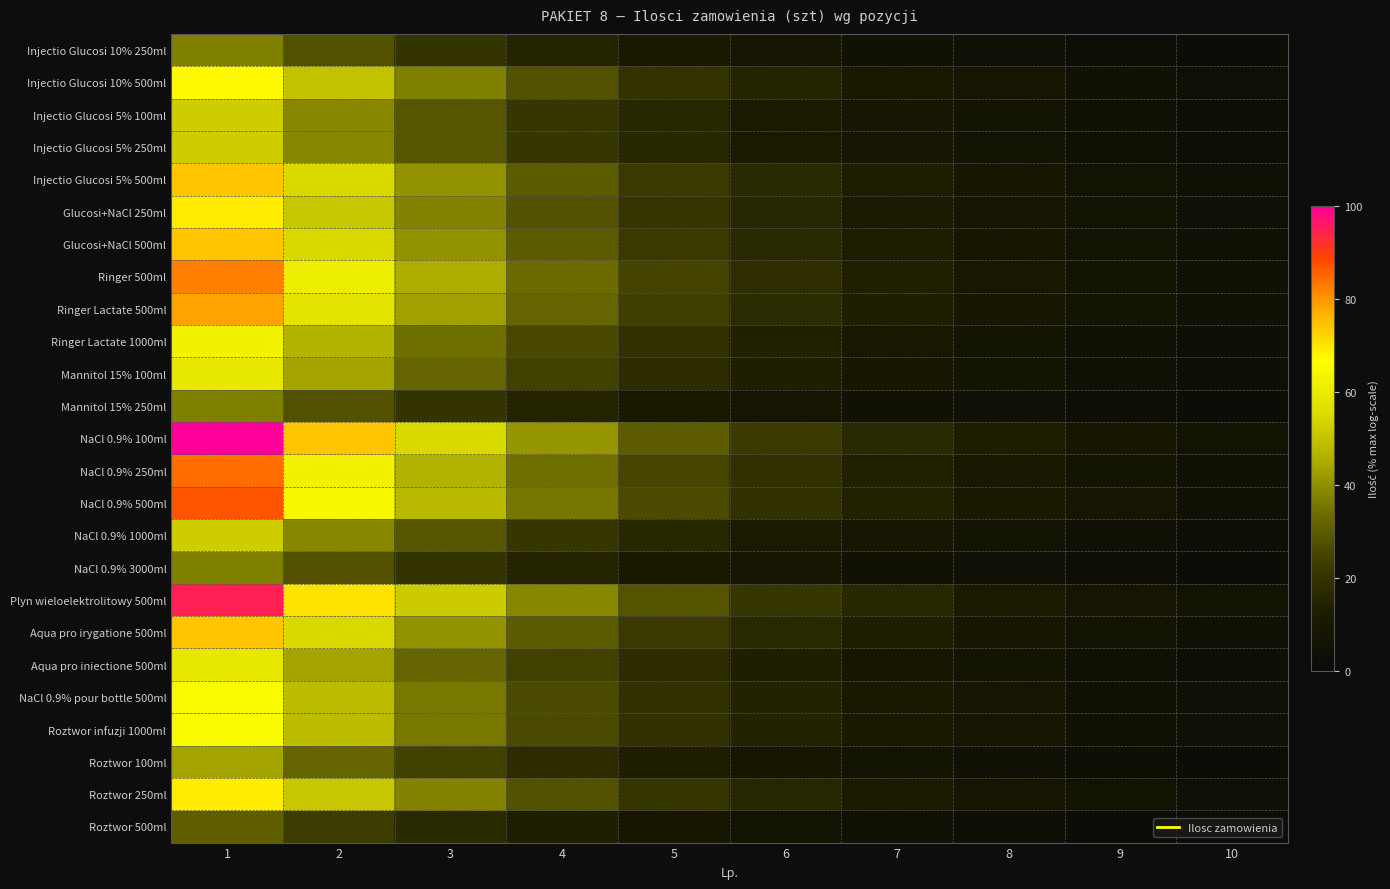

What is the spread (max minus min) of values at 5?

20.9